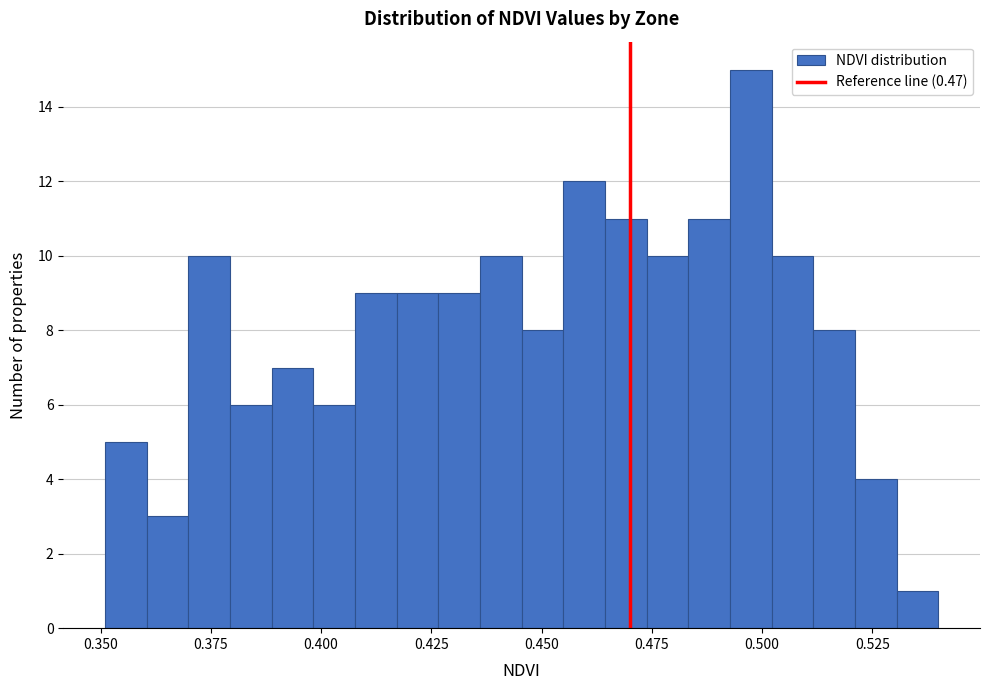

Around what value on the x-axis is the tallest bar? Give the approximate position of its centre, as read against the axis.

0.495